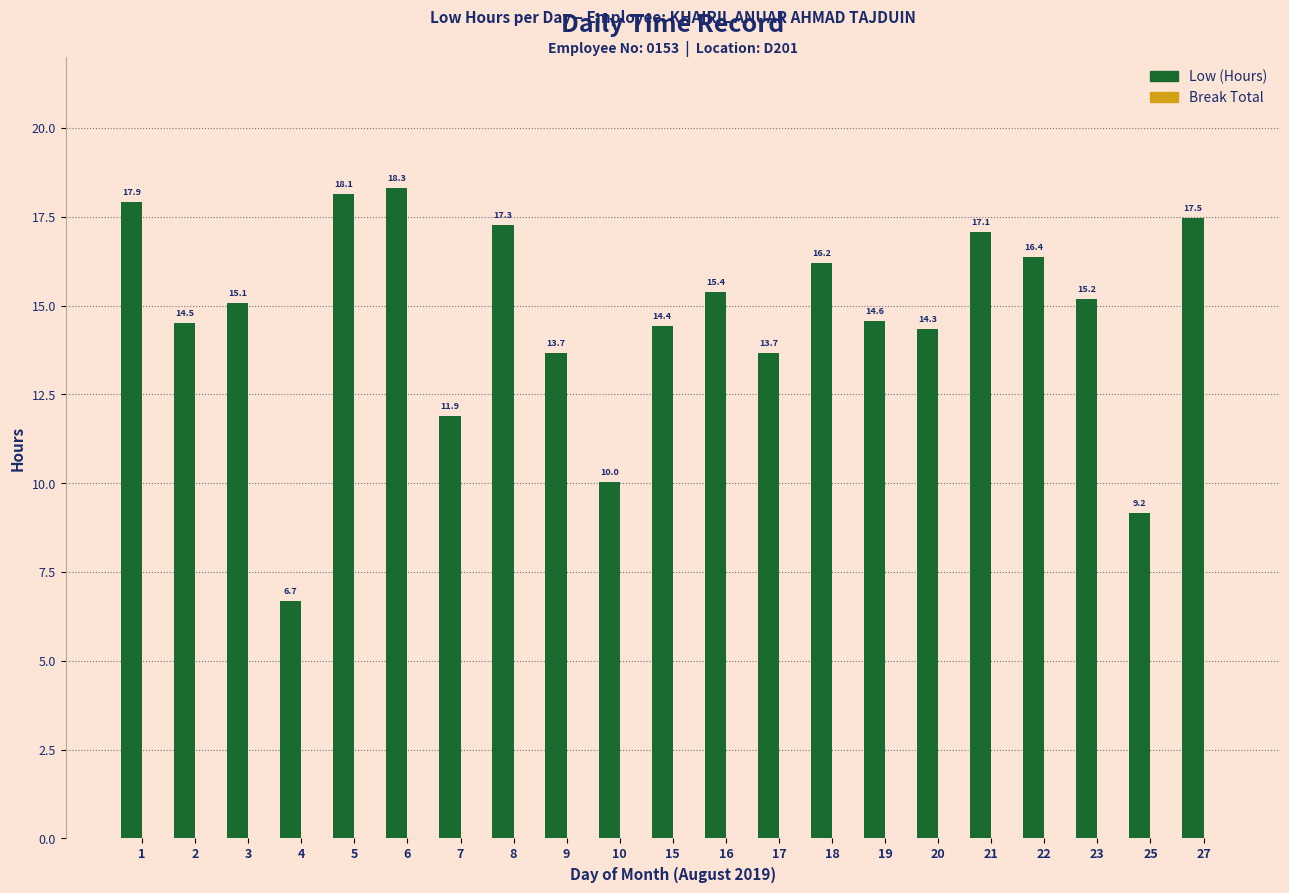

At which label is the value closest to 12?

7